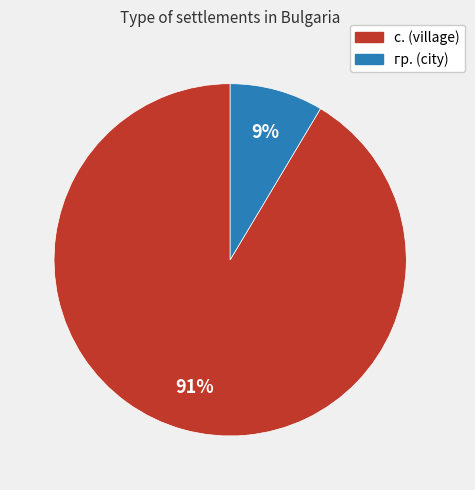

Does any single category account for the majority?

Yes